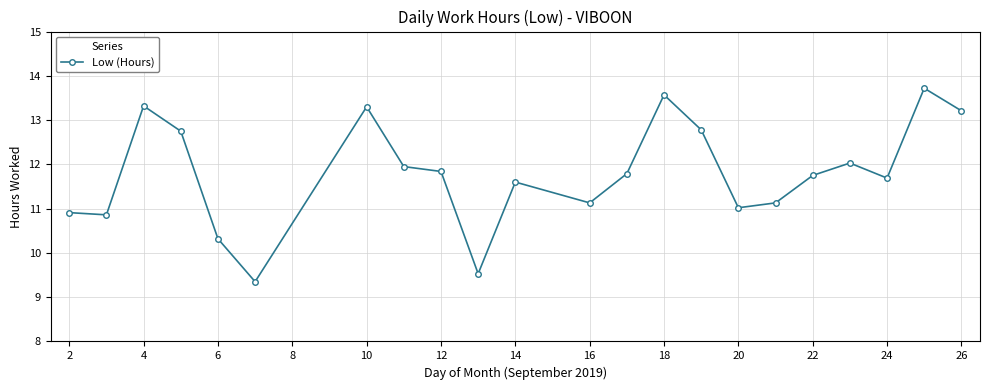

What is the average value?

11.8